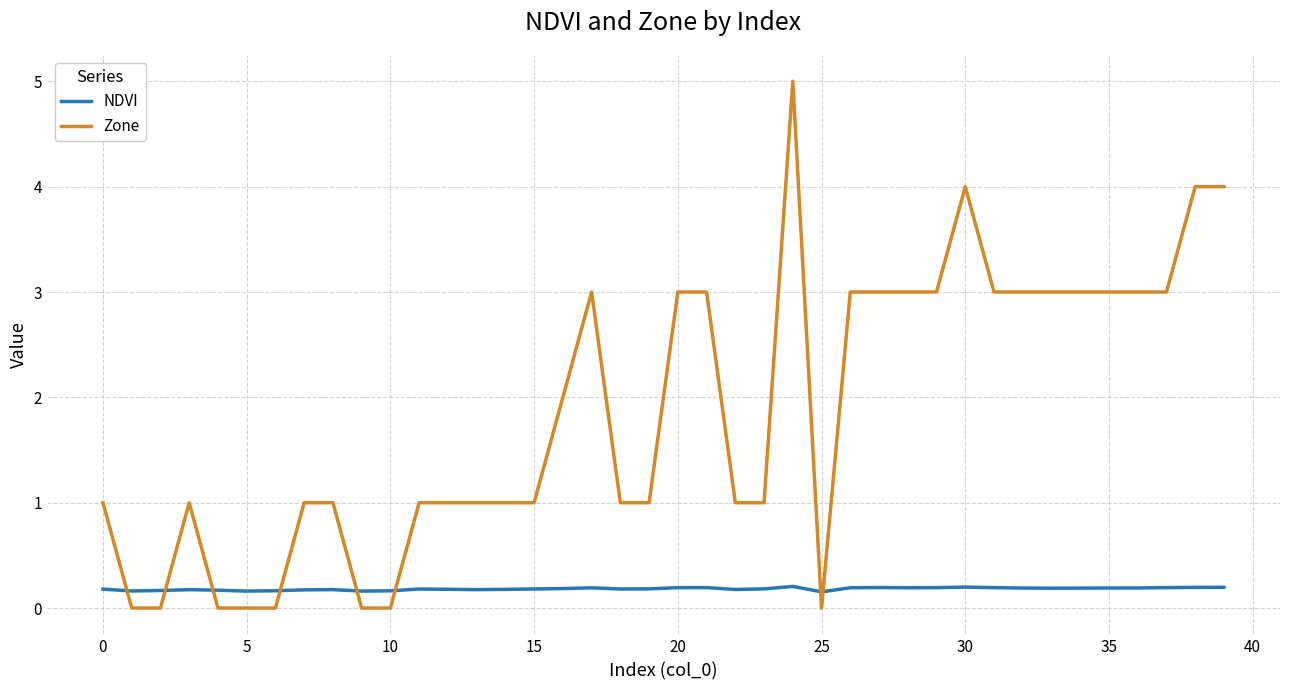

True or false: NDVI and Zone cross at least once.

True